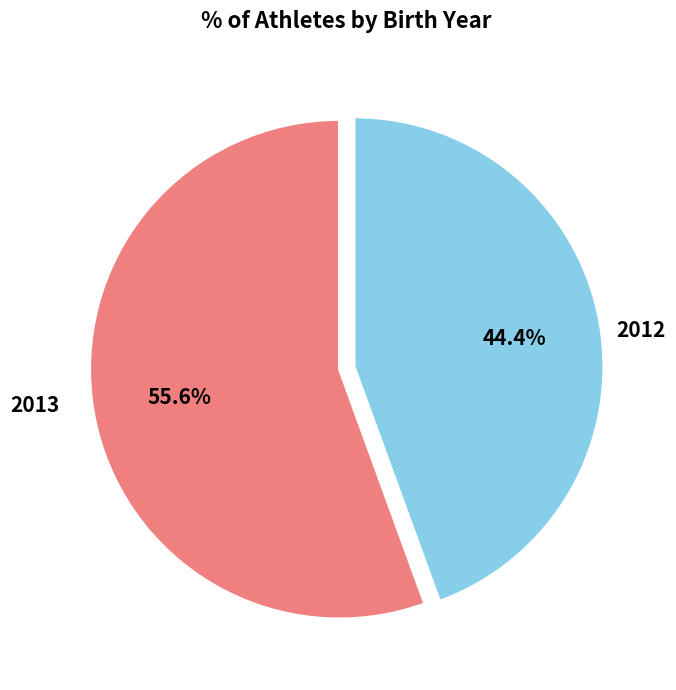

Does any single category account for the majority?

Yes